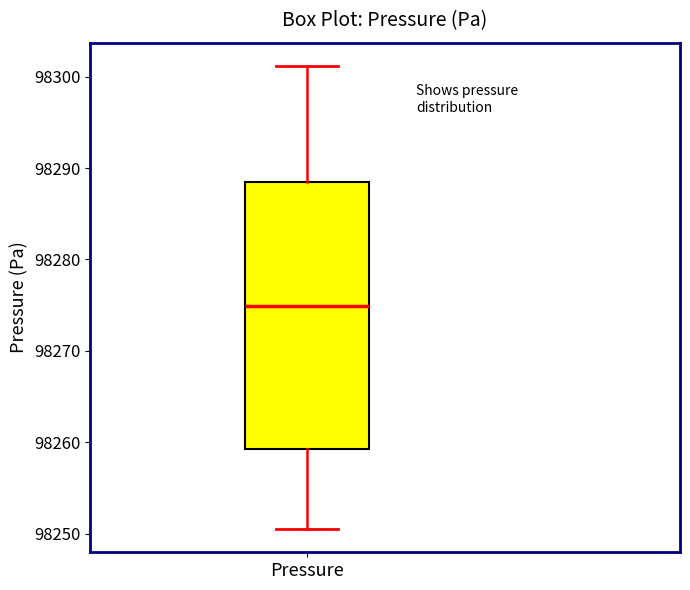

Where is the upper edge of the box for Pressure on the y-axis? The values are not printed on the chart, so give them approximately, as read against the axis.

98288